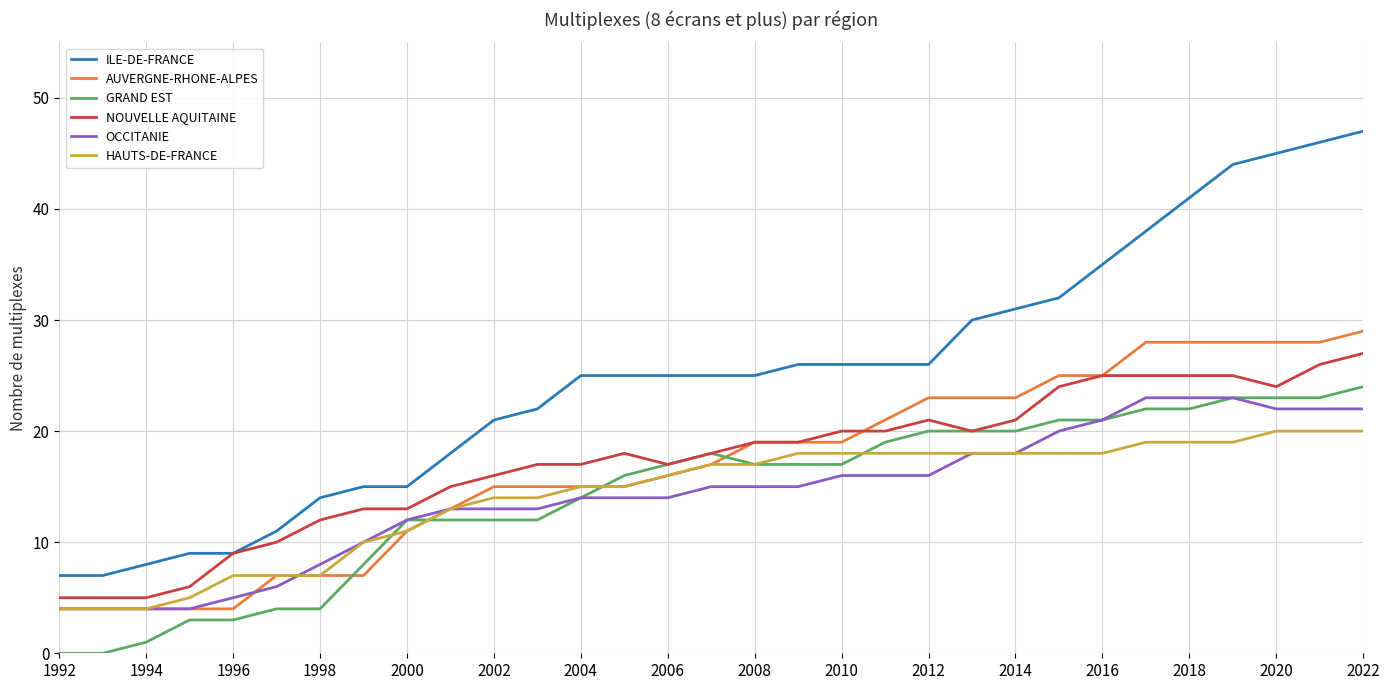

List the series in order of their peak value, lowest first.

HAUTS-DE-FRANCE, OCCITANIE, GRAND EST, NOUVELLE AQUITAINE, AUVERGNE-RHONE-ALPES, ILE-DE-FRANCE